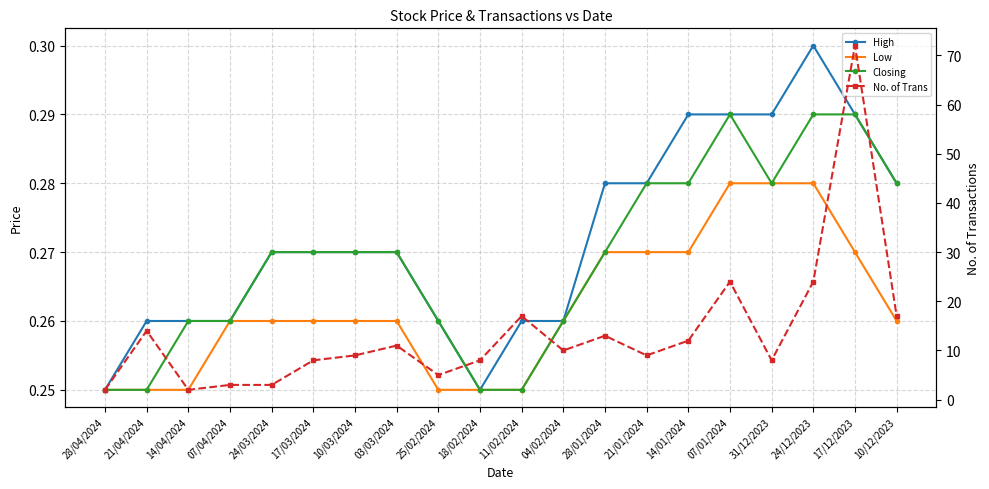

What is the value of the Closing point at the 3rd from the left?

0.3